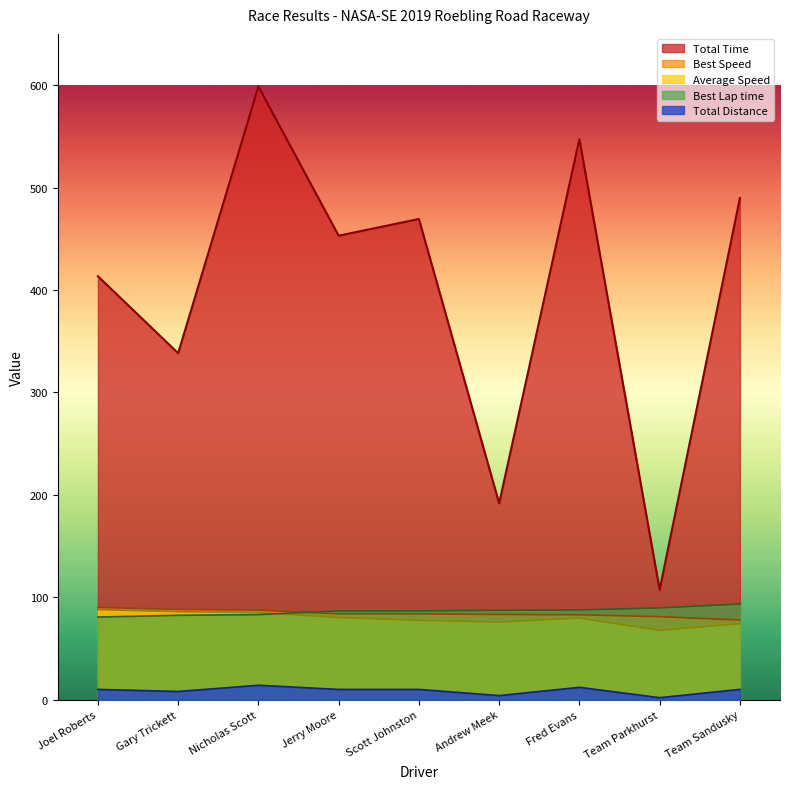

At which label does Average Speed reach its minimum?

Team Parkhurst